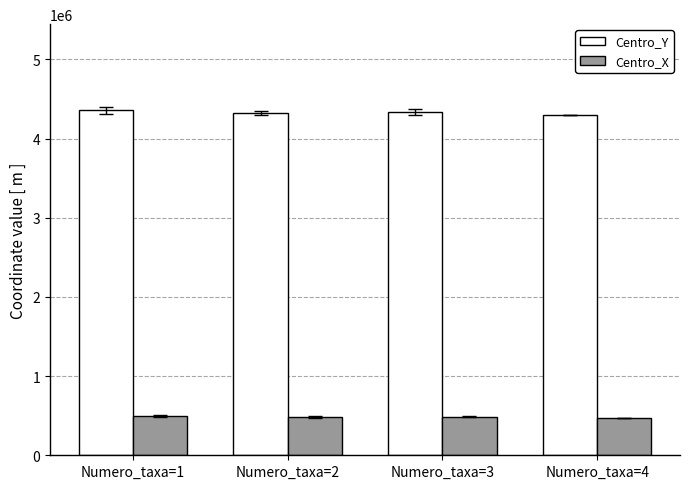

What is the spread (max minus min) of values at Numero_taxa=2?

3837550